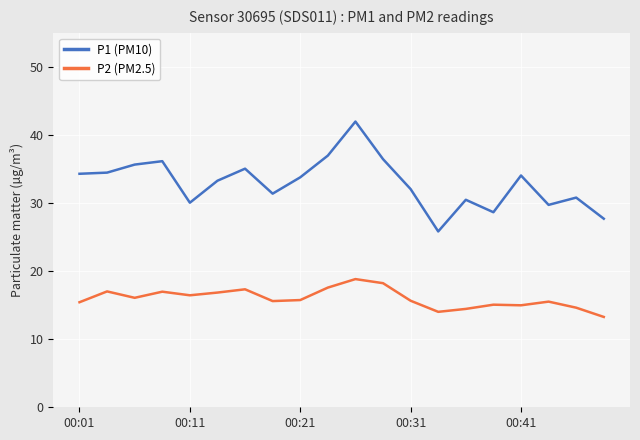

Which series has the largest total across all categories?

P1 (PM10)